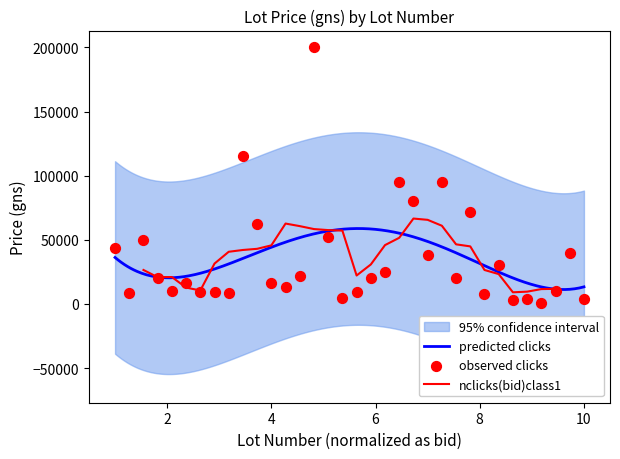

Which has a higher value, 1052 or 1047?

1052